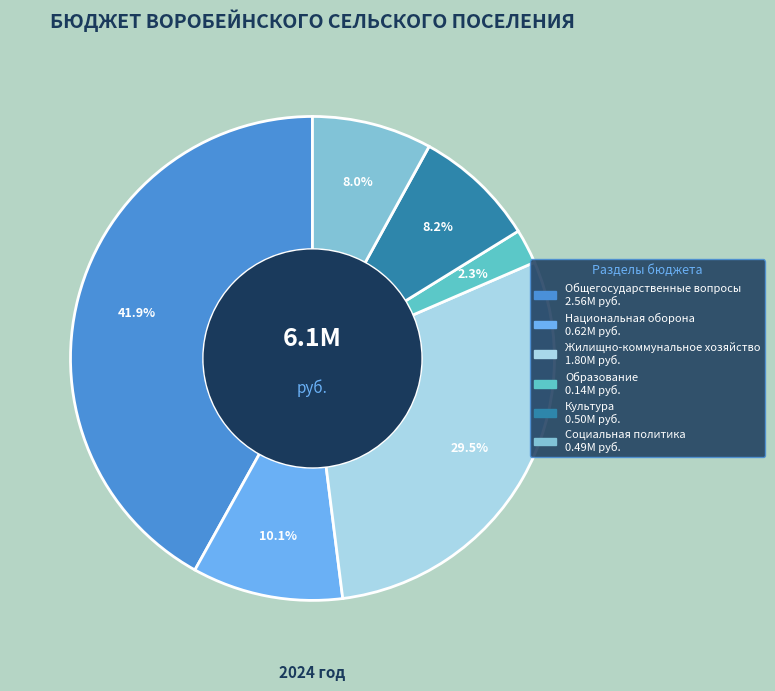

True or false: Национальная оборона accounts for 19% of the total.

False